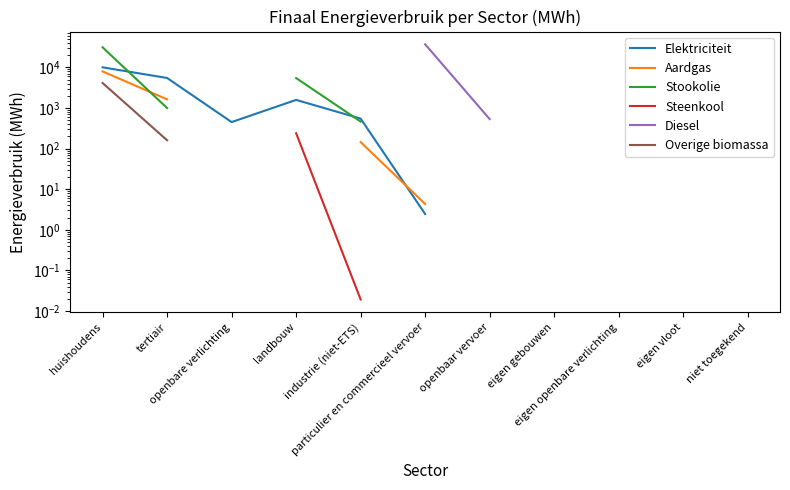

At how many categories does at least one series exceed 663?

4